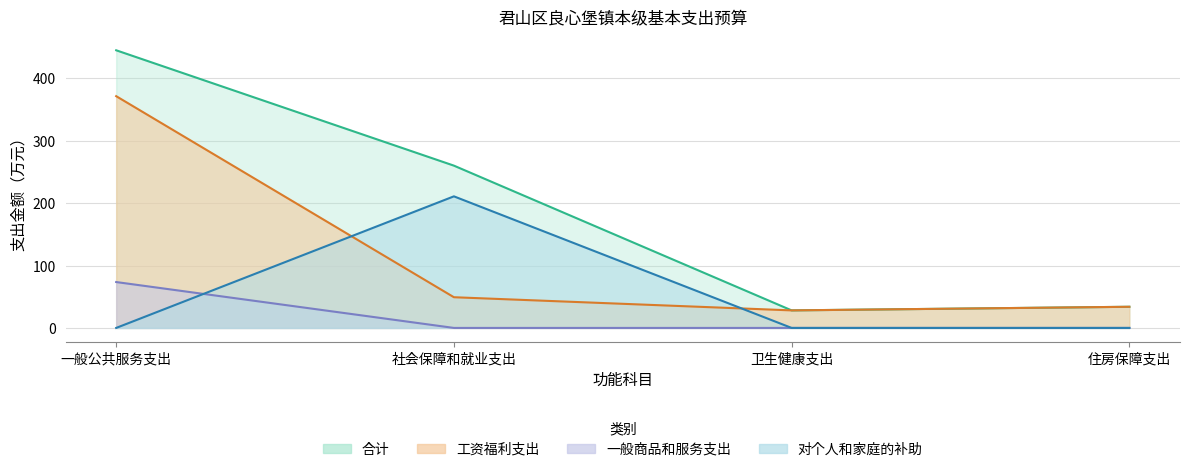

List the series in order of their peak value, lowest first.

一般商品和服务支出, 对个人和家庭的补助, 工资福利支出, 合计